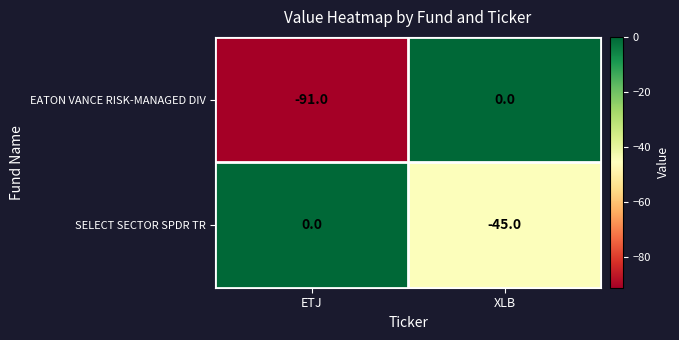

How many values in the EATON VANCE RISK-MANAGED DIV series are below 0?

1